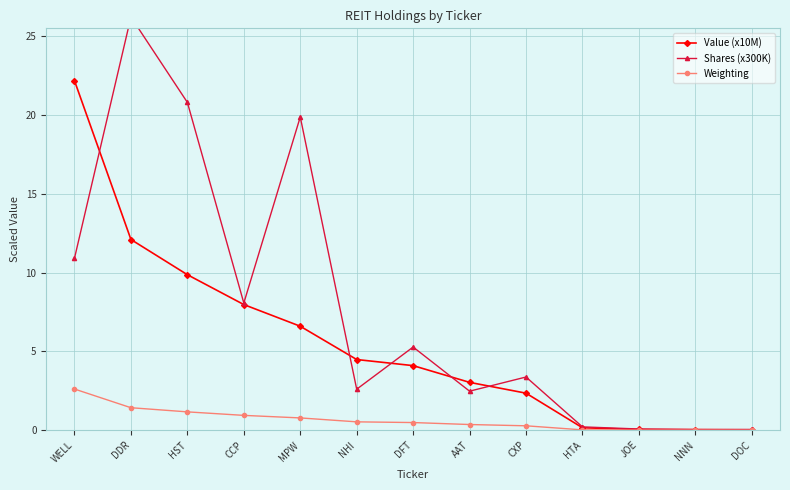

At which label does Shares (x300K) first exceed 3?

WELL